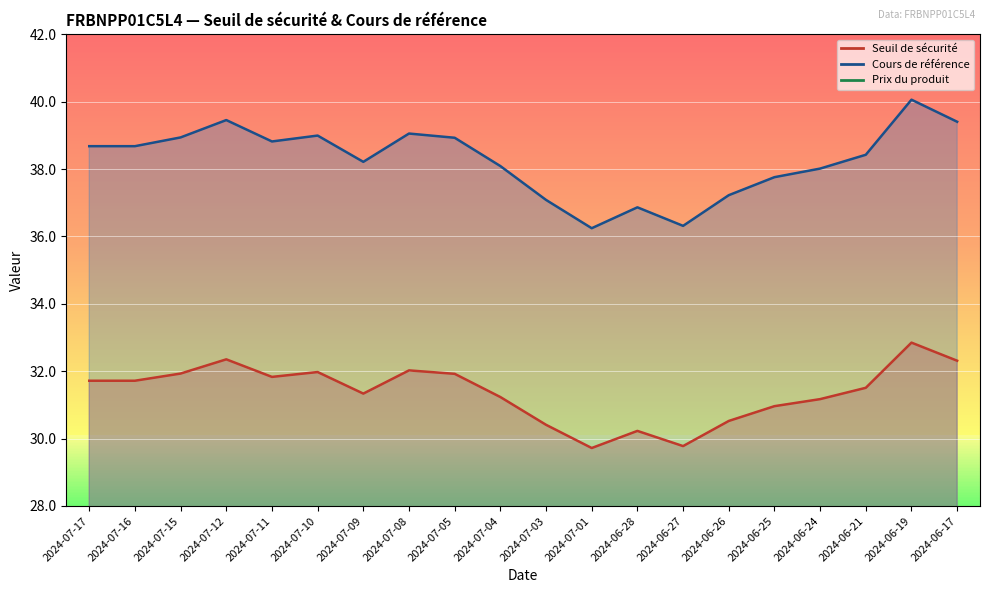

The value of Prix du produit at 2024-07-05 is 0.0. True or false?

True